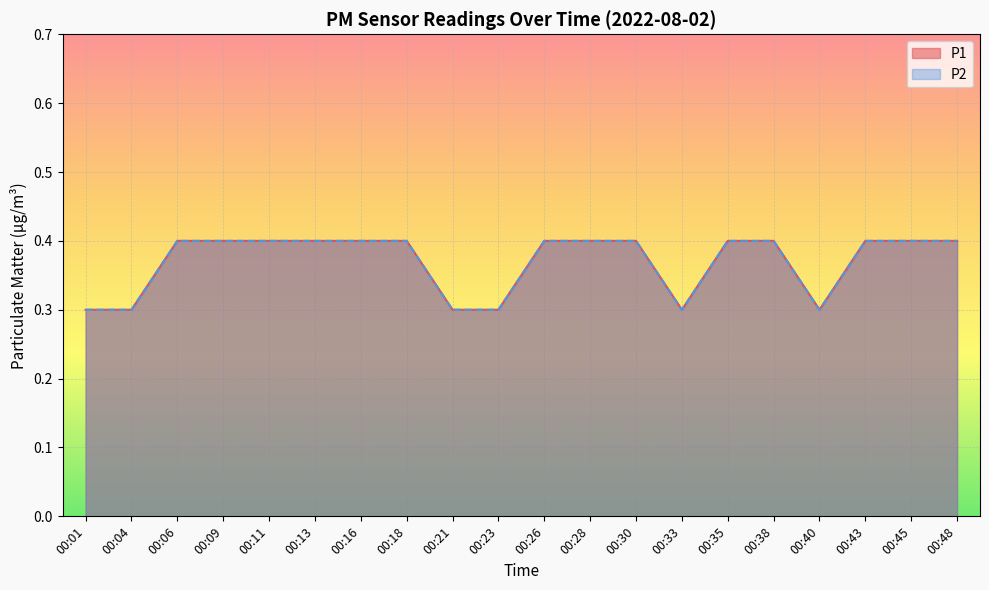

How many lines are shown in the chart?

2